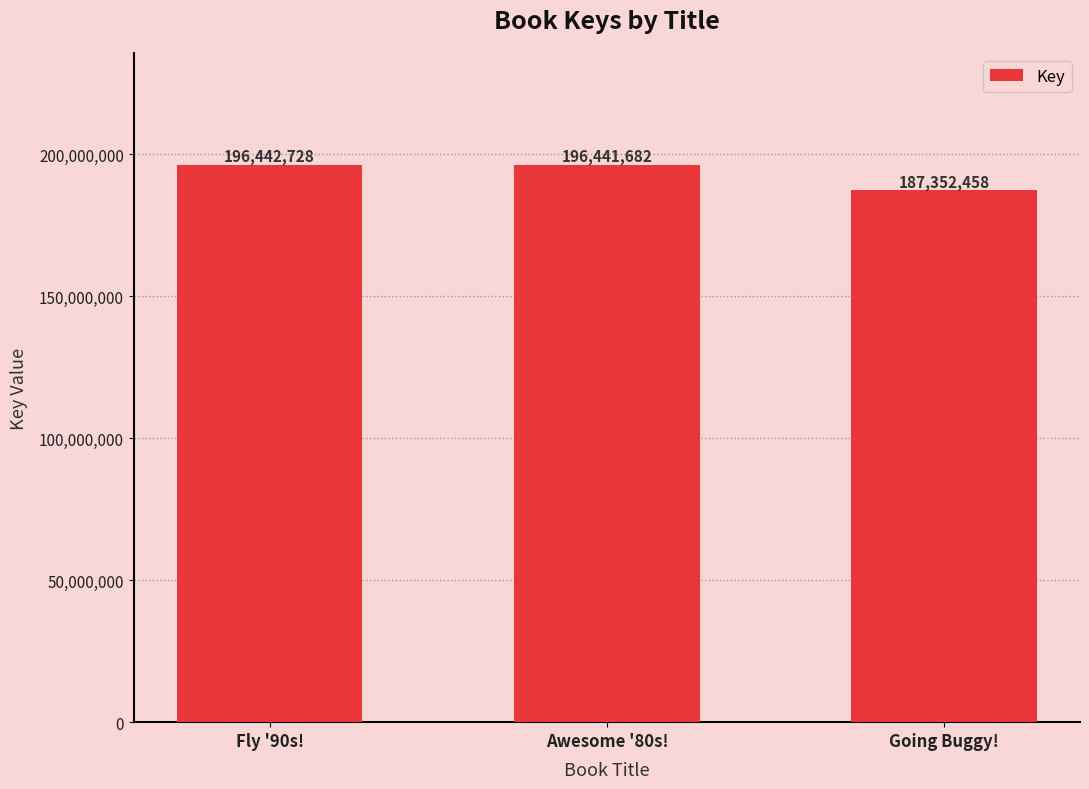

At which label is the value closest to 191897593?

Awesome '80s!